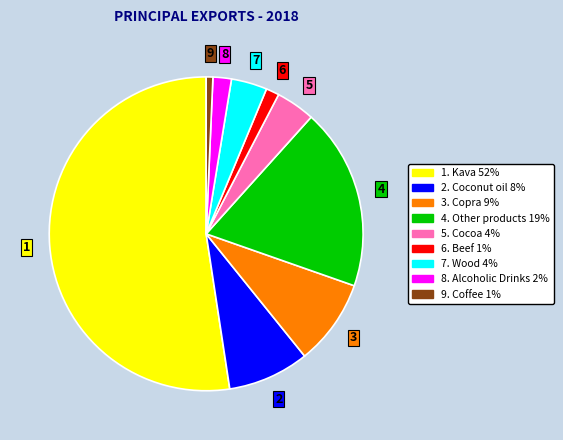

Does any single category account for the majority?

Yes